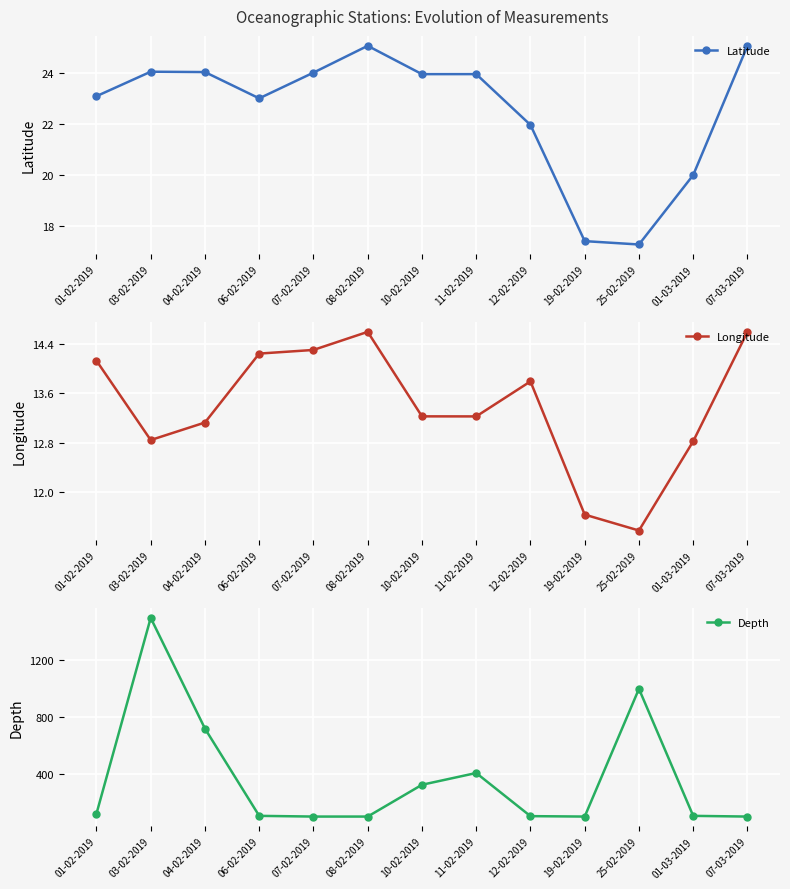

True or false: Depth has more than 0 interior local peaks.

True